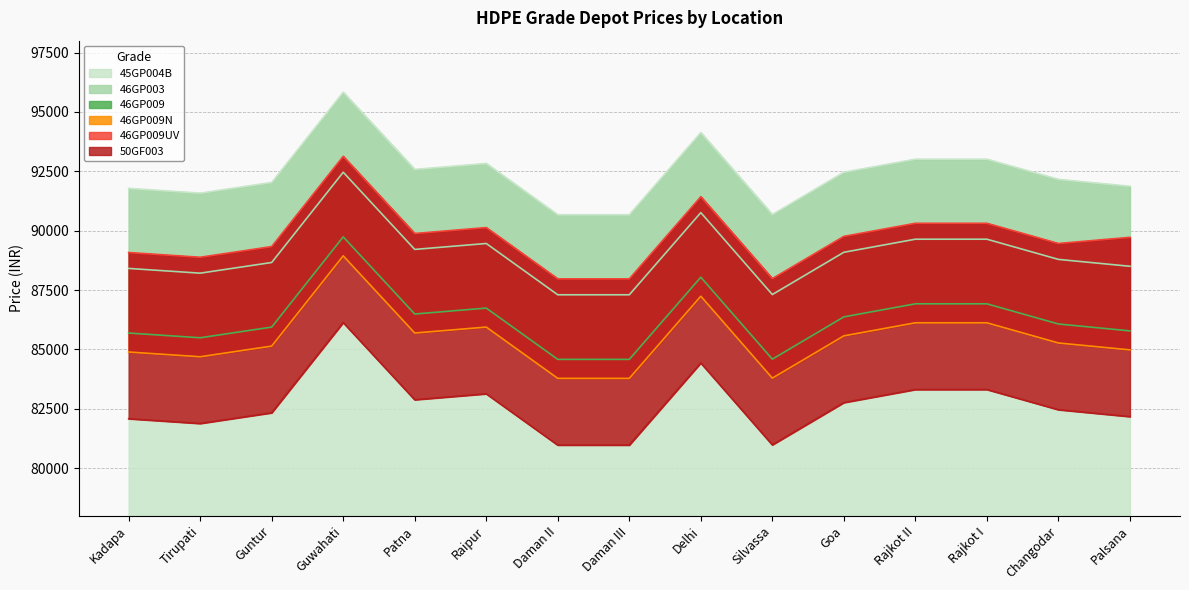

What is the label of the 1st point from the right?

Palsana